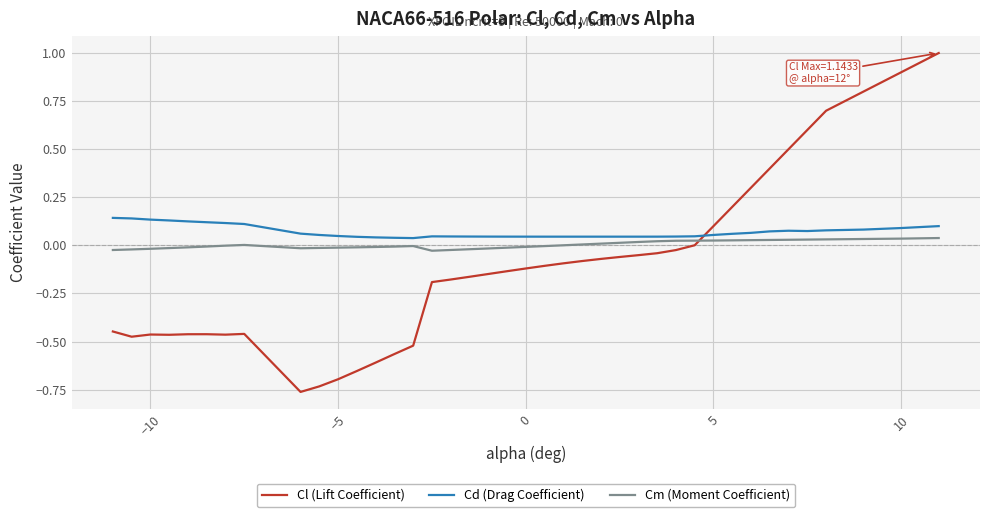

True or false: Cm (Moment Coefficient) and Cd (Drag Coefficient) cross at least once.

False